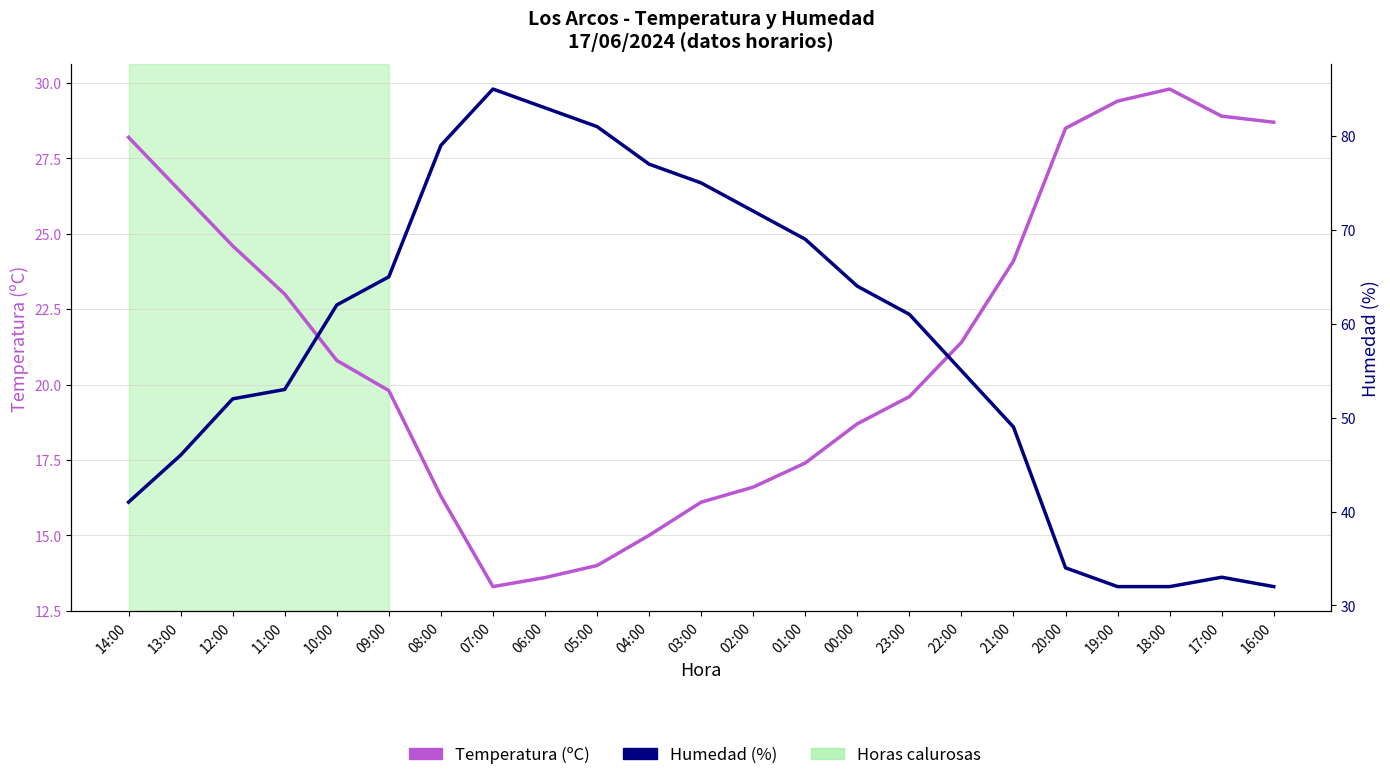

How many data points in Temperatura (ºC) are less than 20?

11